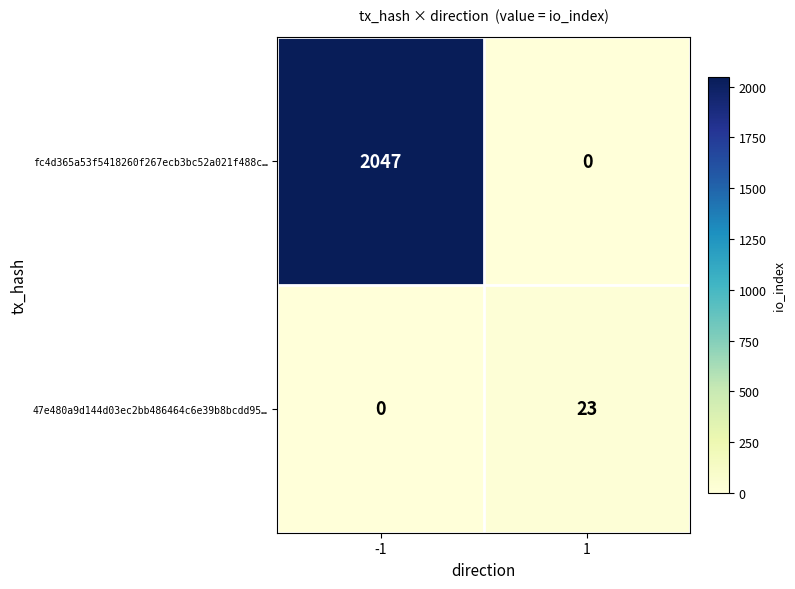

Count the number of data series in this chart.

2